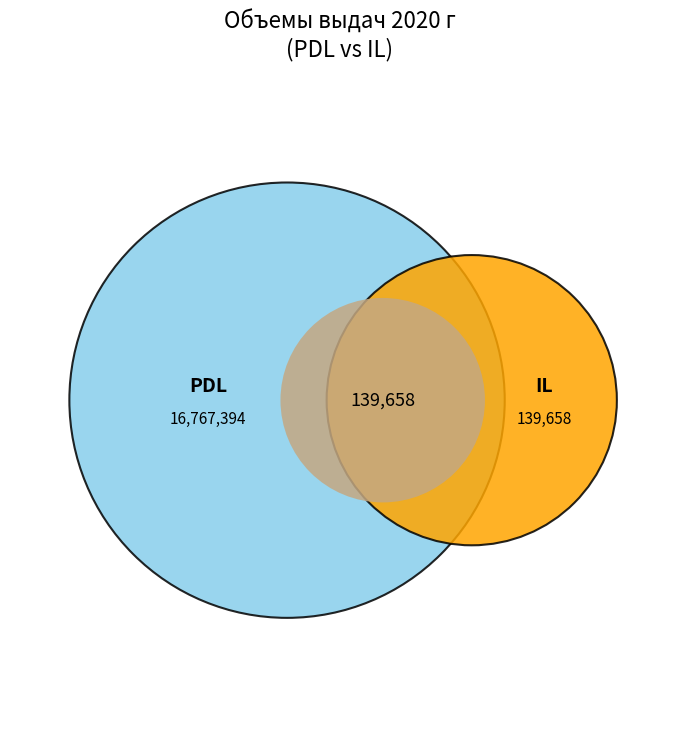

Is it true that Объемы выдач CL is 1% of the pie?

False